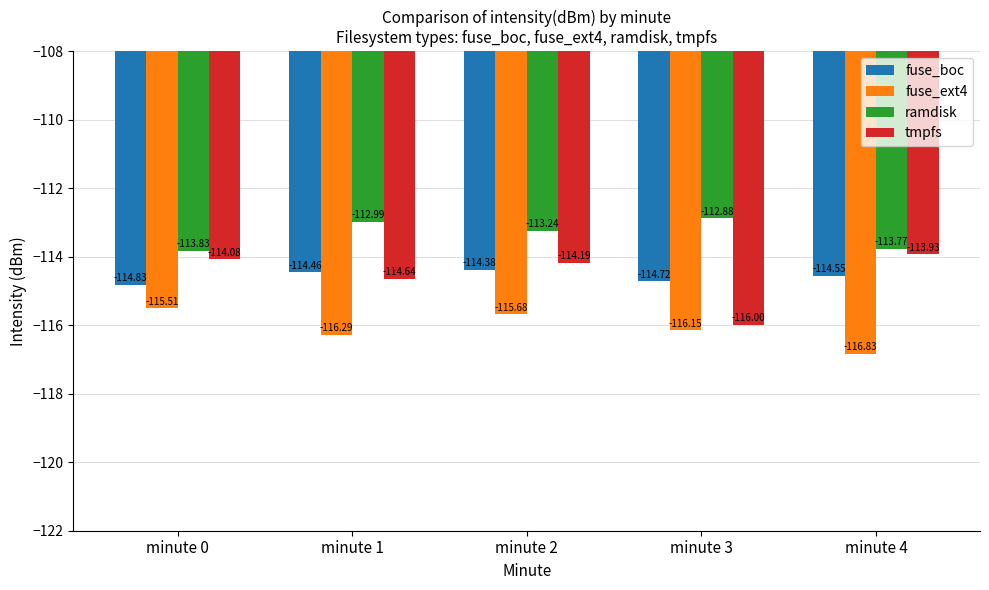

What is the difference between the second highest and second lowest values in the fuse_ext4 series?

0.6